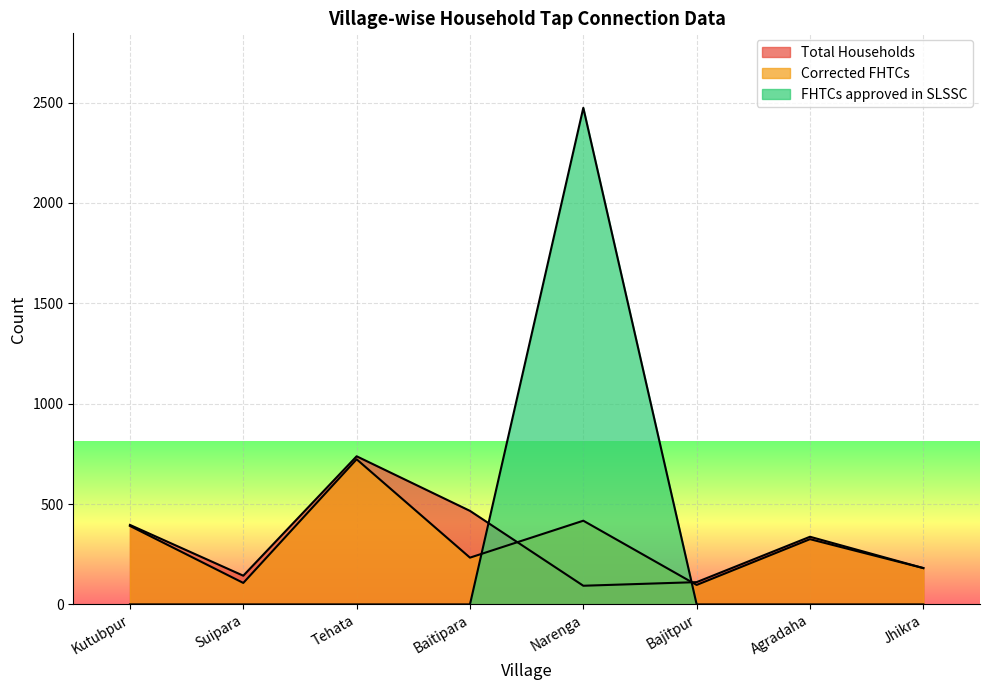

Which has a higher value, Agradaha or Baitipara?

Baitipara